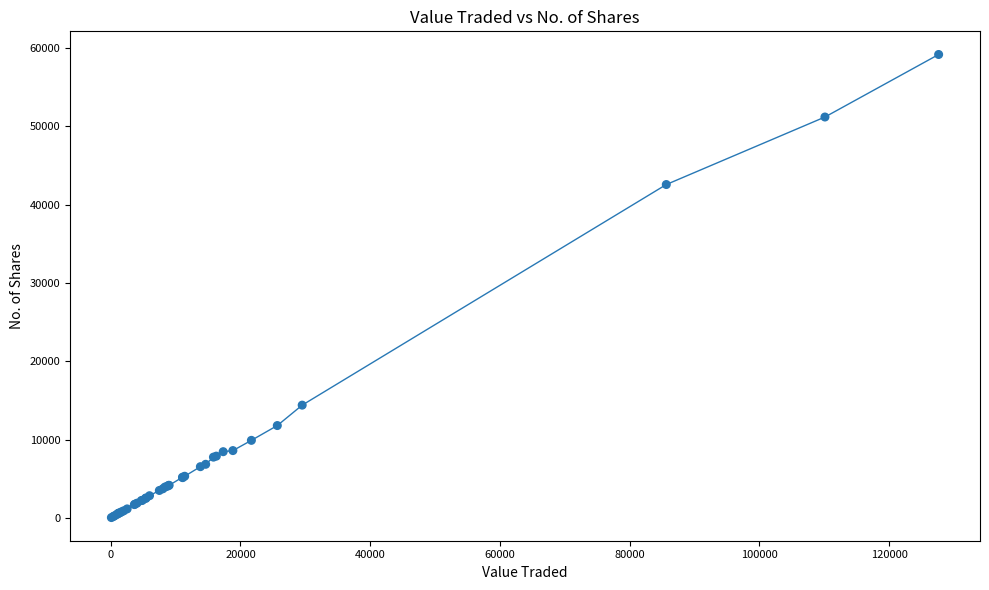

What Y value in the scatter plot is closest to 29616?

42578